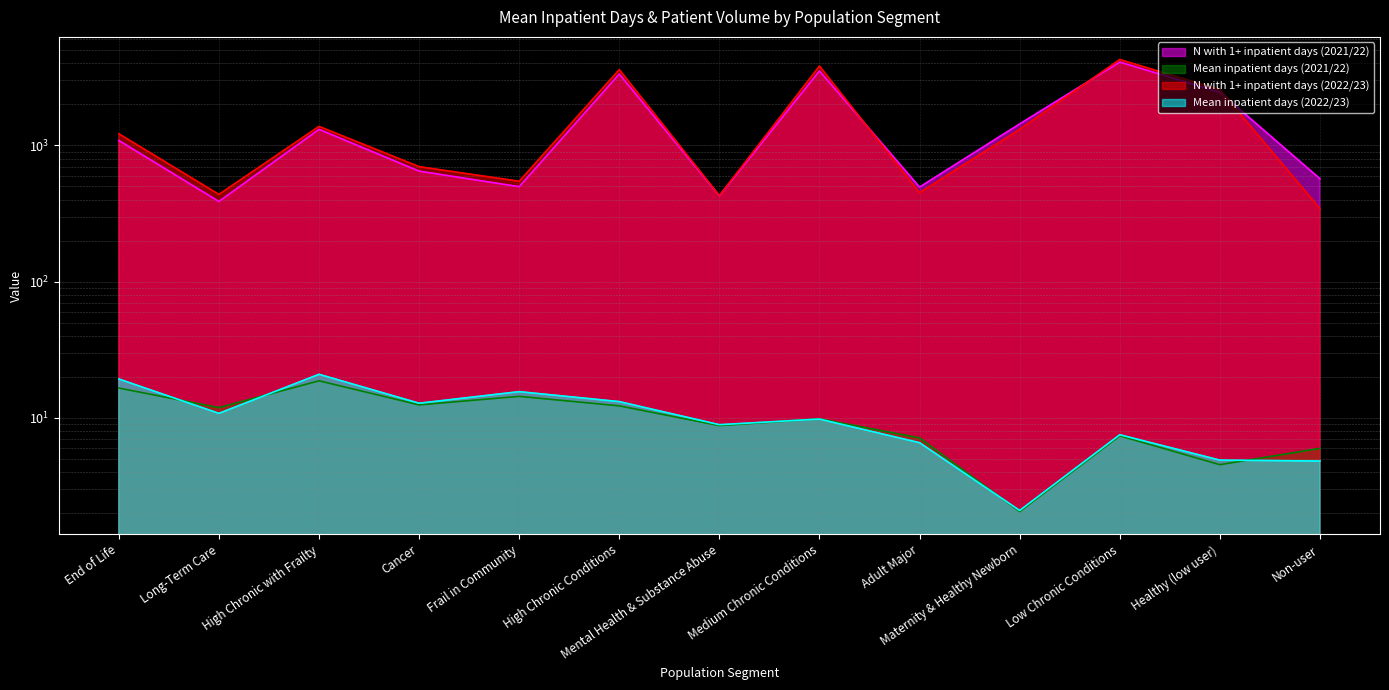

Count the number of data series in this chart.

4